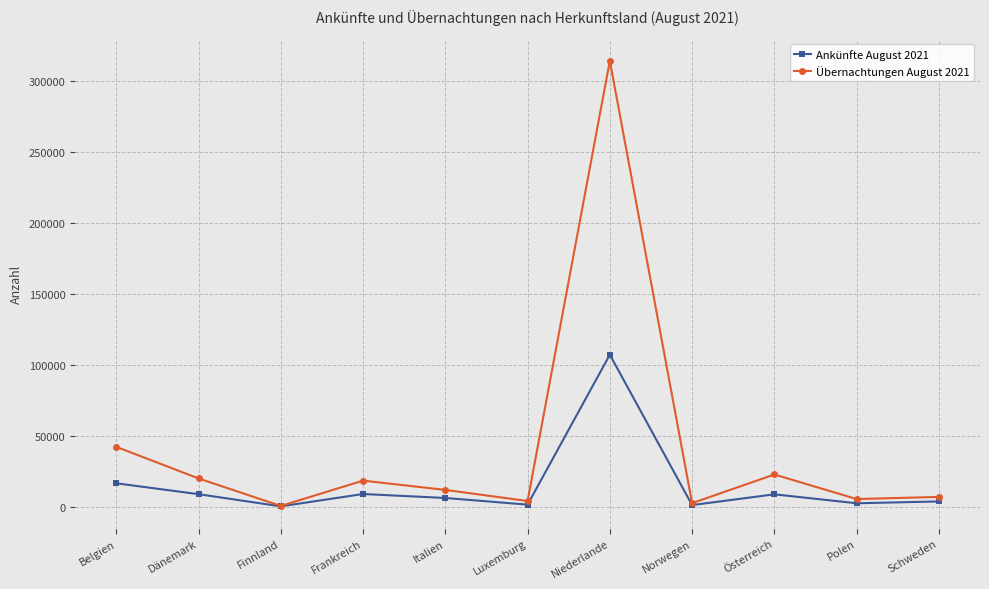

What is the difference between the Übernachtungen August 2021 values at Finnland and Italien?

11311